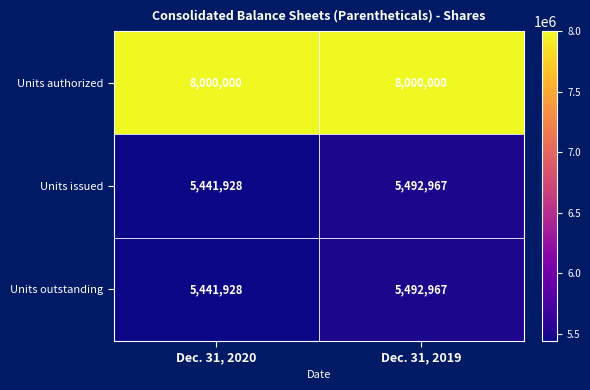

What is the total value across all series at Dec. 31, 2019?

18985934